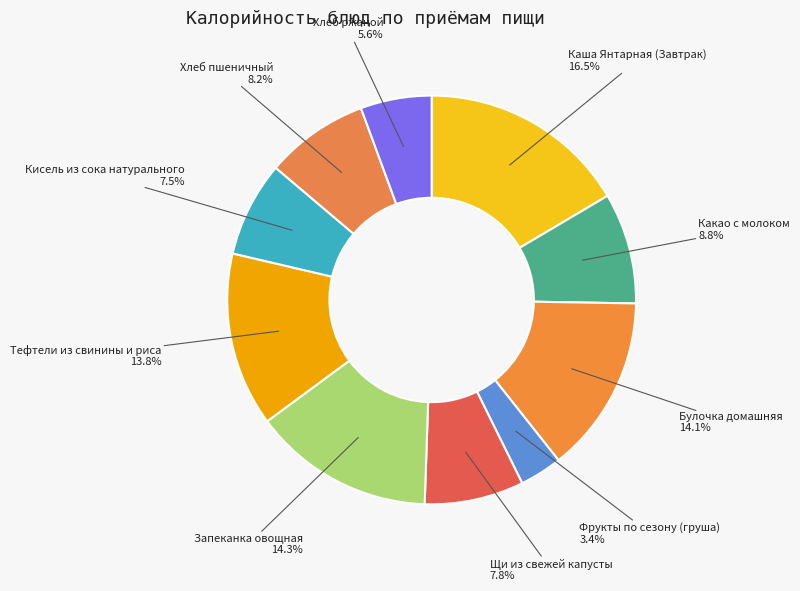

Is there a majority slice in this chart?

No